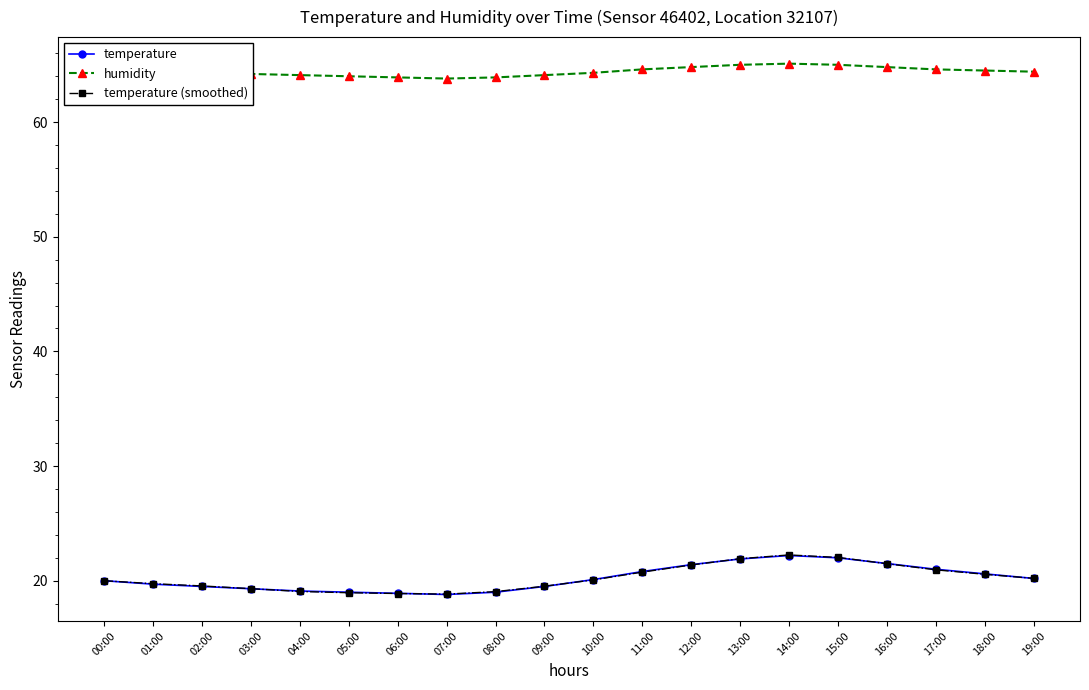

Does the chart have visible grid lines?

No